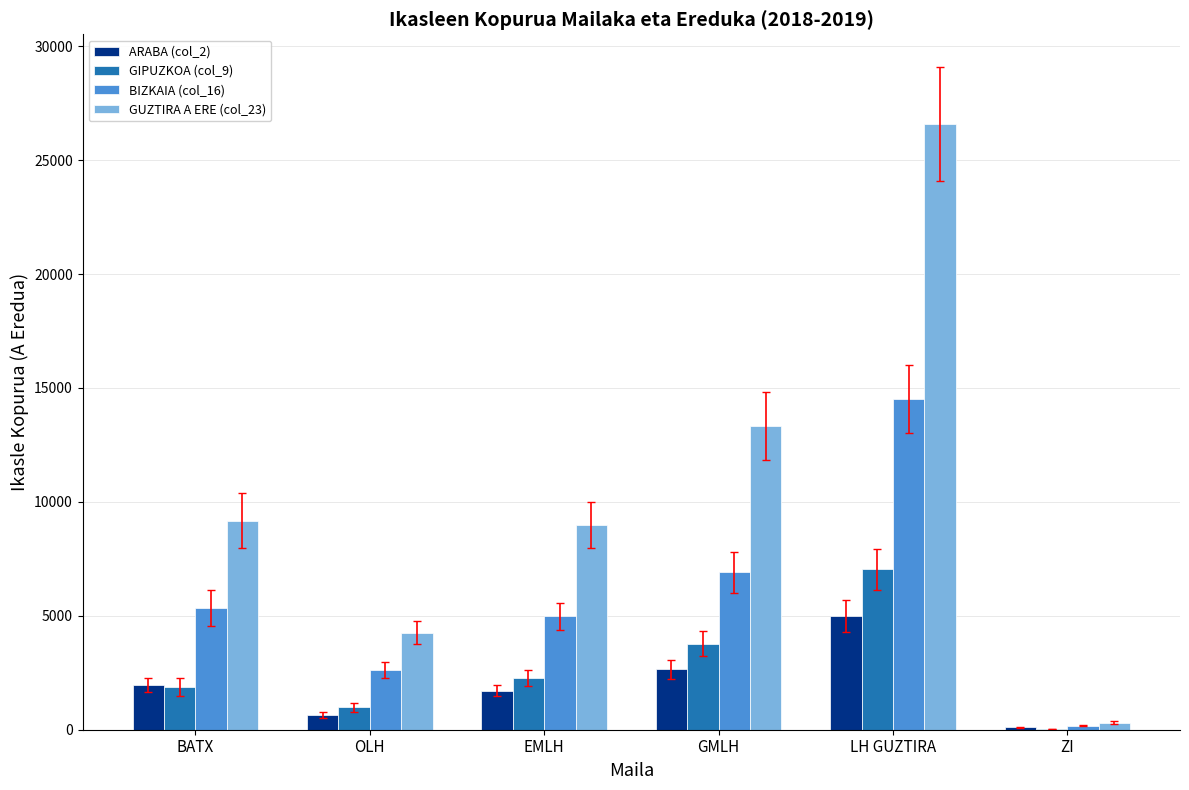

True or false: BIZKAIA (col_16) has a value of 2625 at OLH.

True